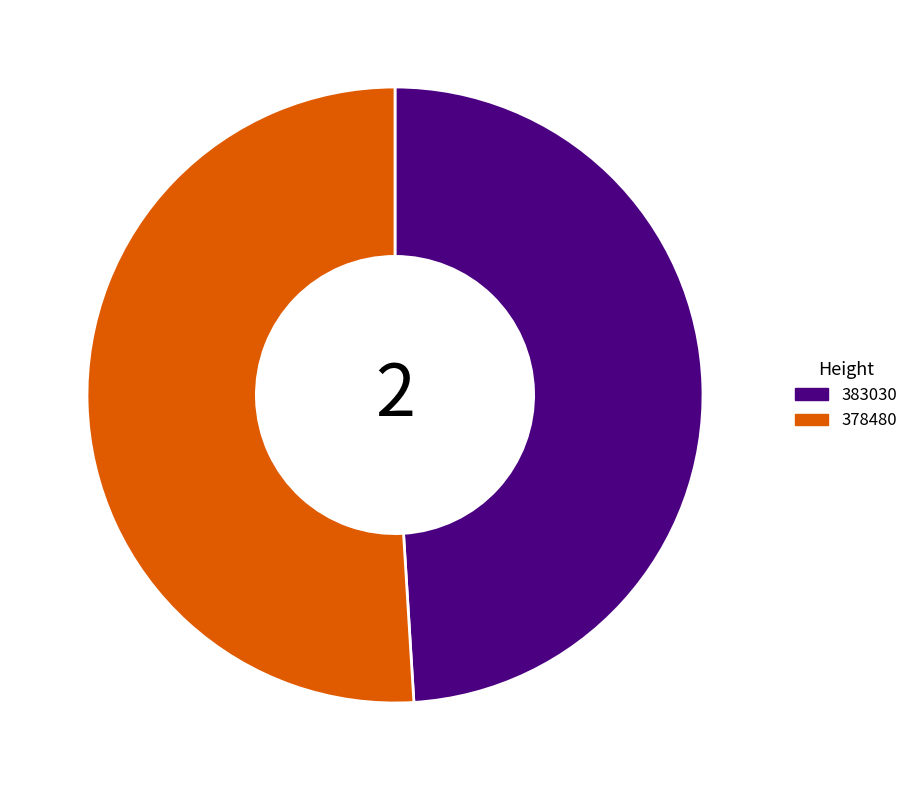

How many segments does this pie chart have?

2